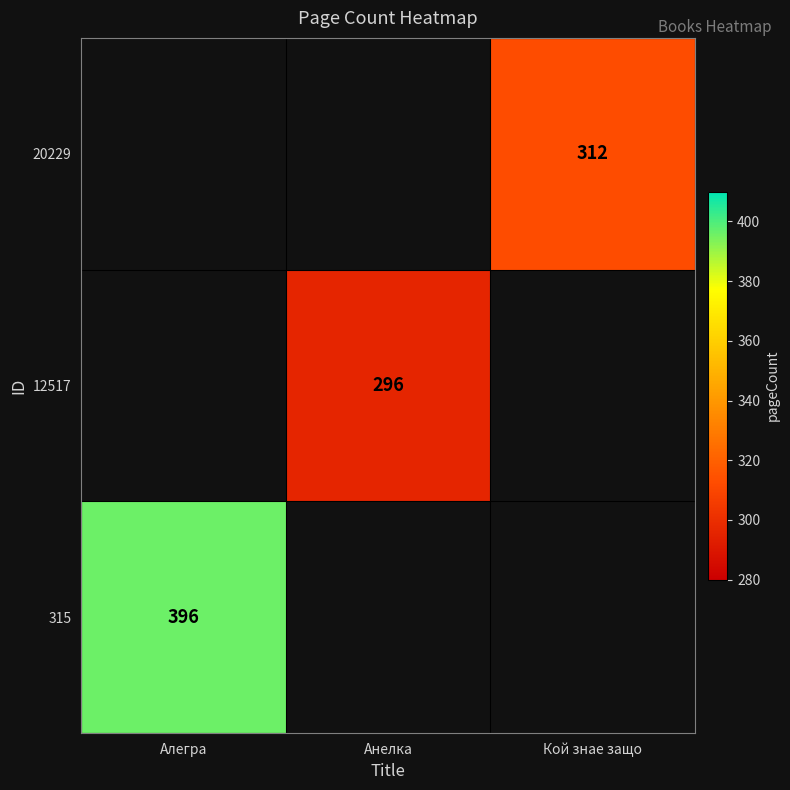

Is it true that 20229 equals 312 at Кой знае защо?

True